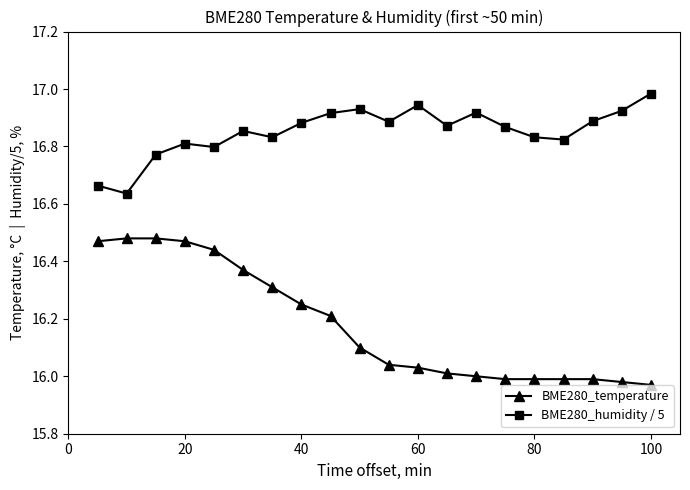

True or false: BME280_temperature and BME280_humidity / 5 cross at least once.

False